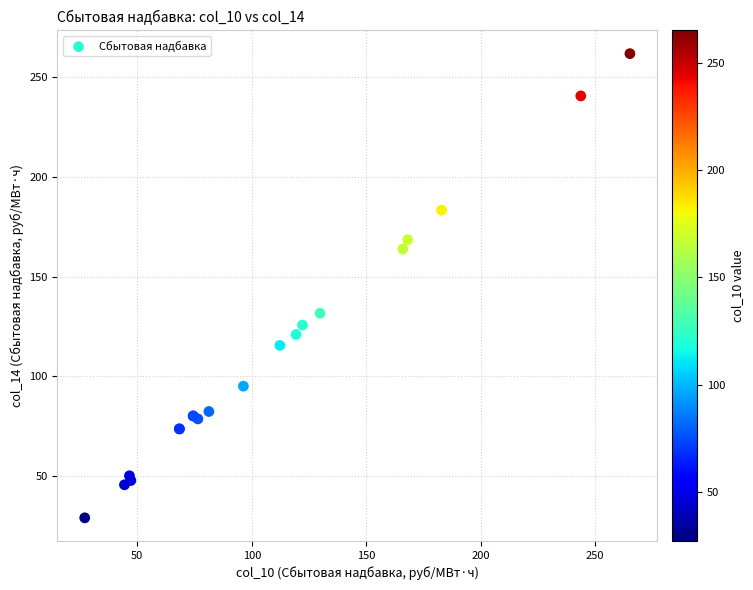

What Y value in the scatter plot is closest to 145?

131.6